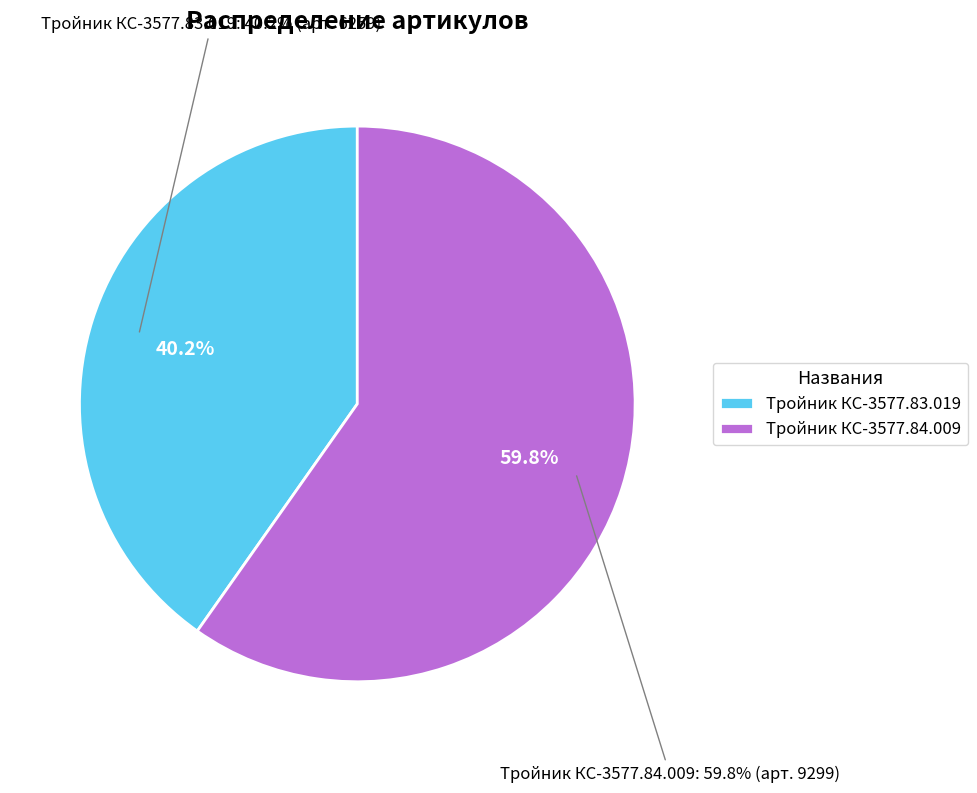

To the nearest percent, what is the difference between the largest and smallest slice percentages?

20%